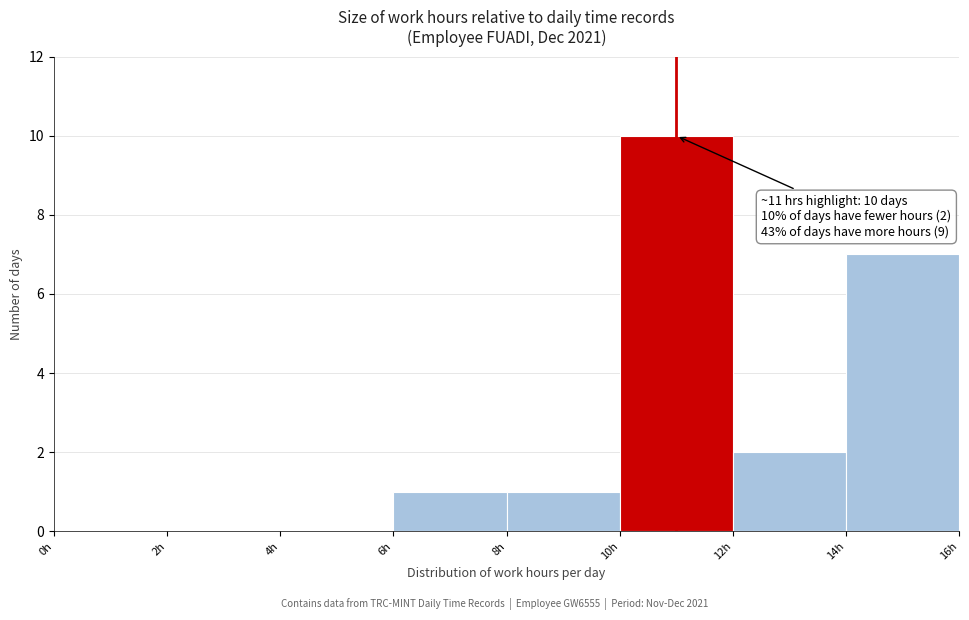

Over which range of the x-axis is the bar tallest?

10 to 12